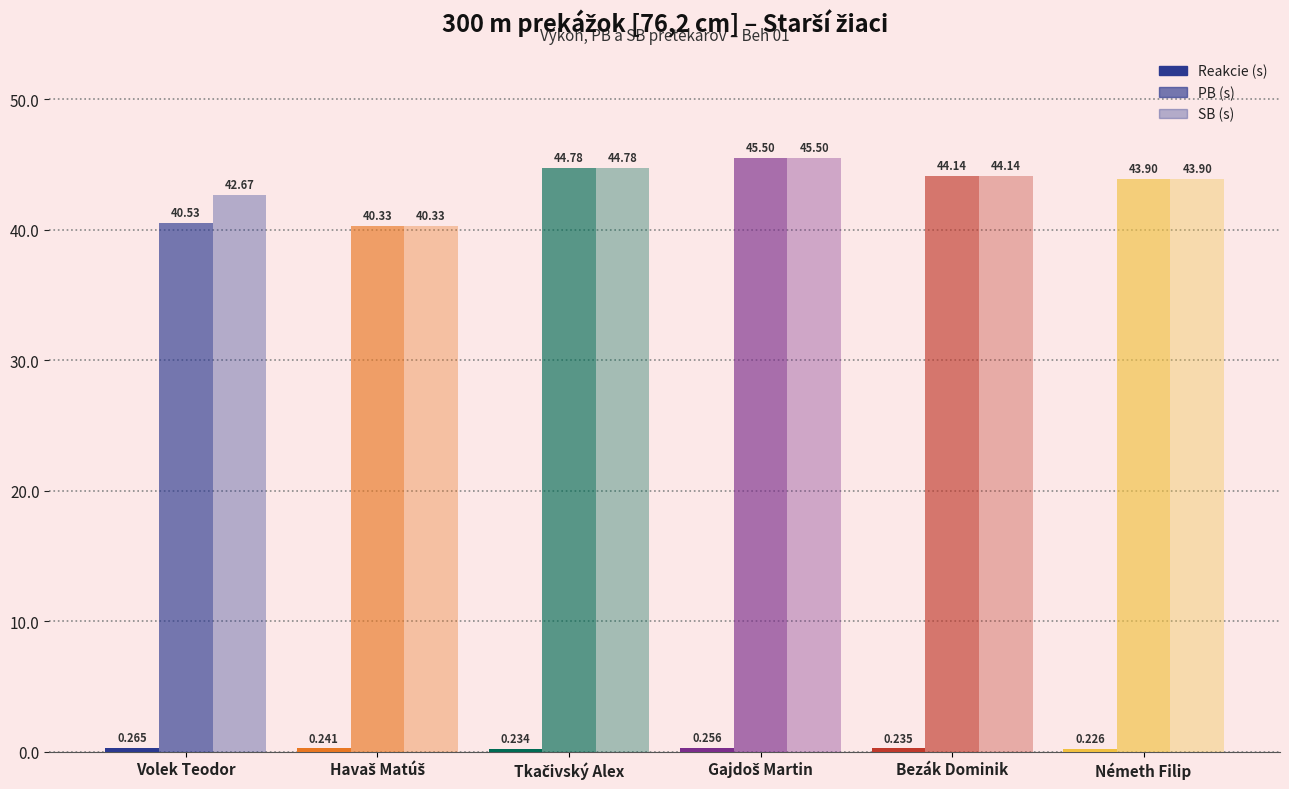

What is the label of the 1st bar from the left?

Volek Teodor